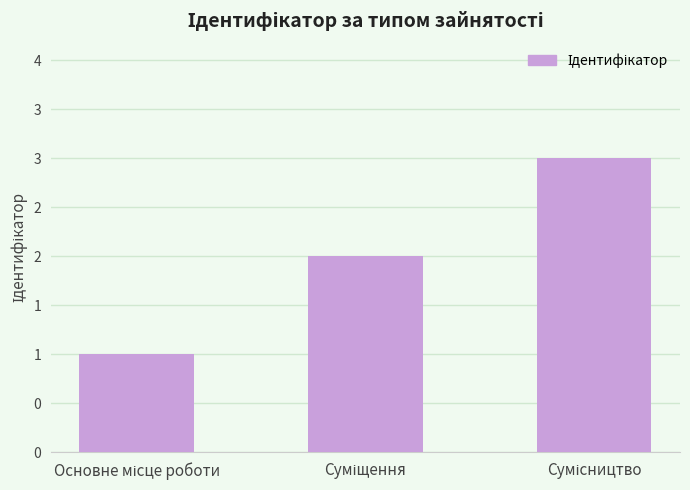

Where is the data nearest to the value 2?

Суміщення